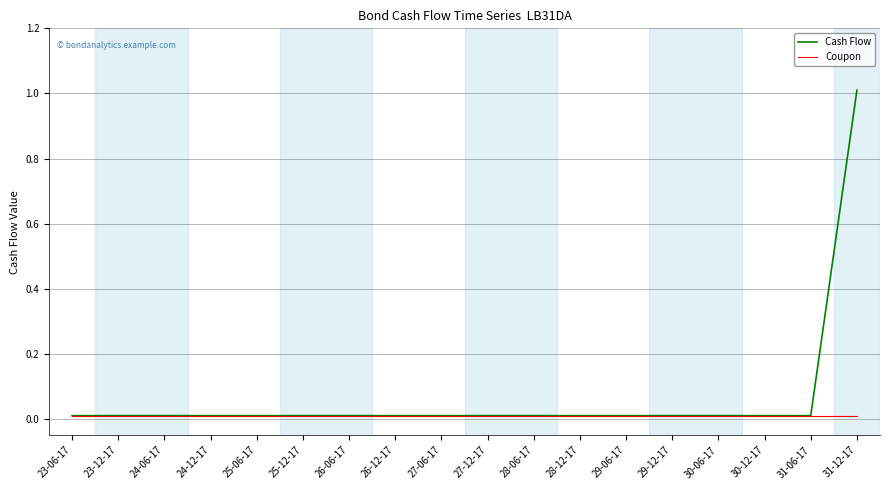

Which category has the highest value in the Cash Flow series?

31-12-17